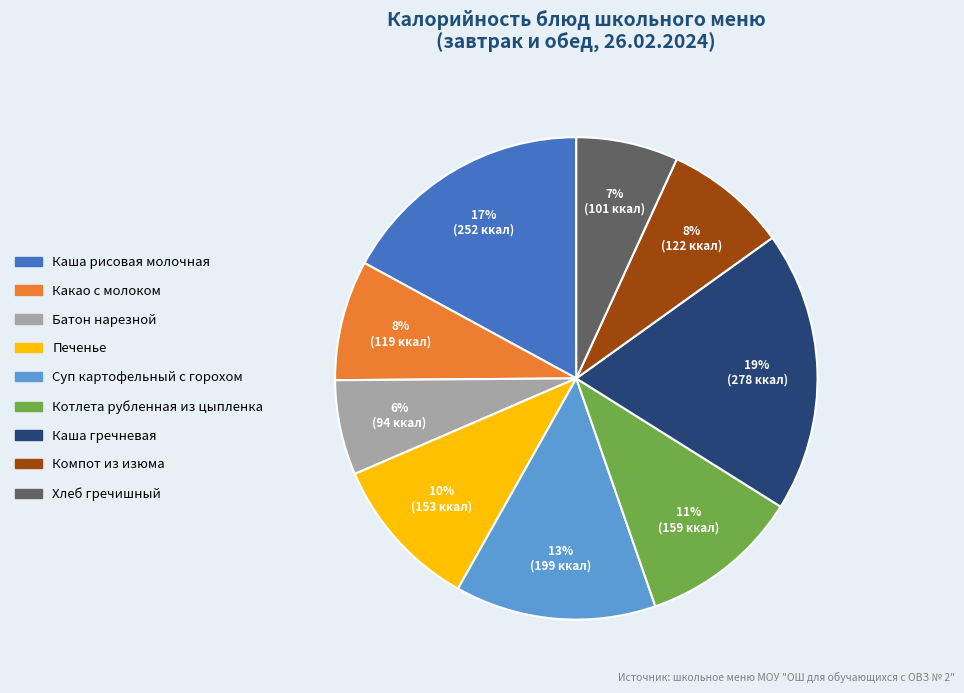

Do Компот из изюма and Котлета рубленная из цыпленка together represent more than half of the pie?

No